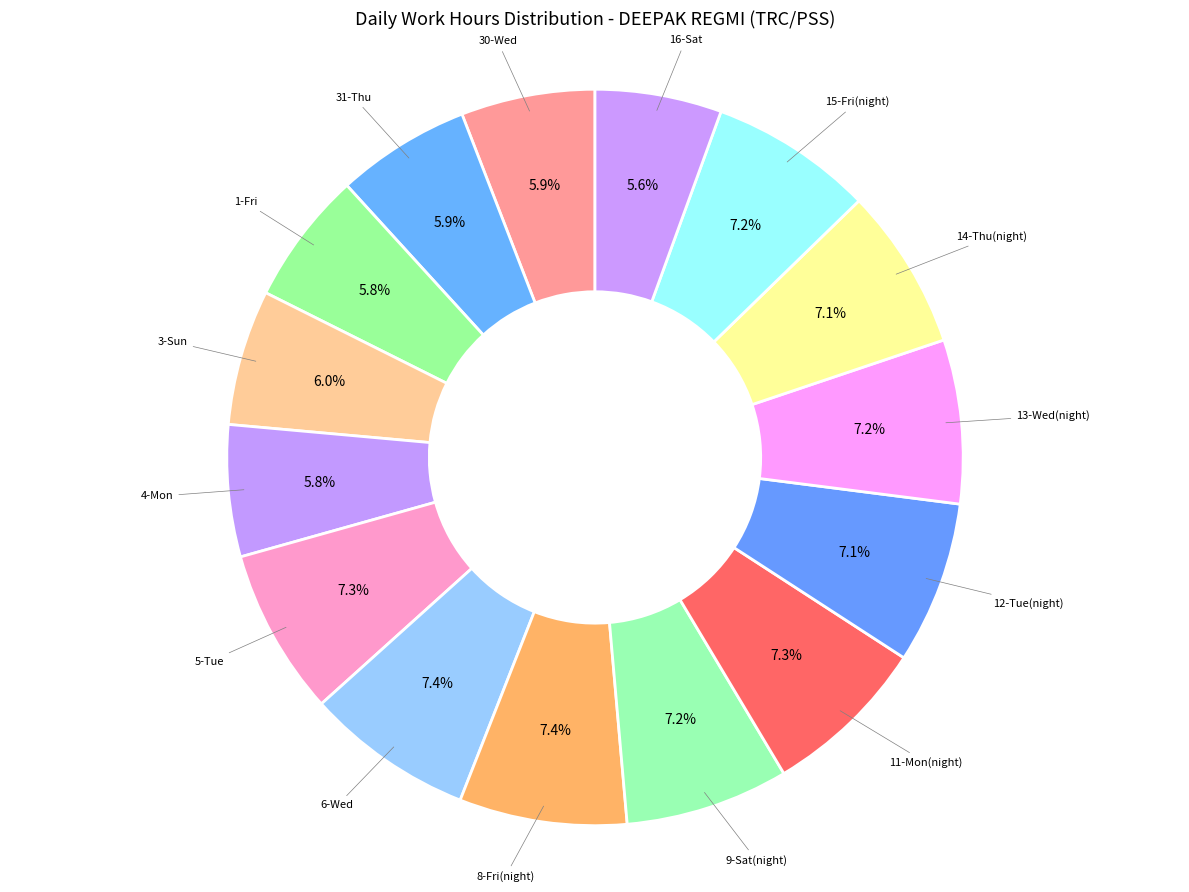

Is there a majority slice in this chart?

No